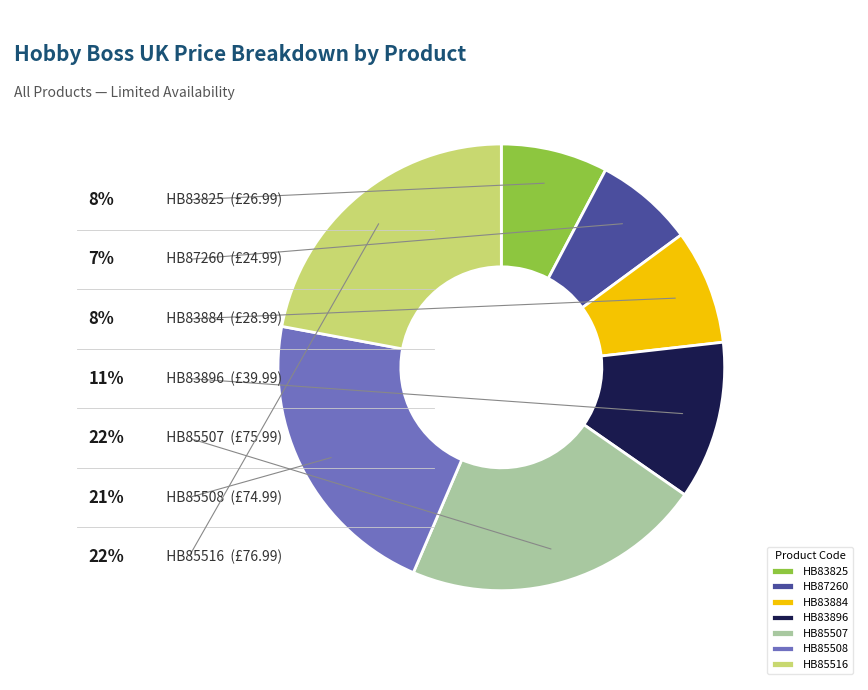

How many segments does this pie chart have?

7